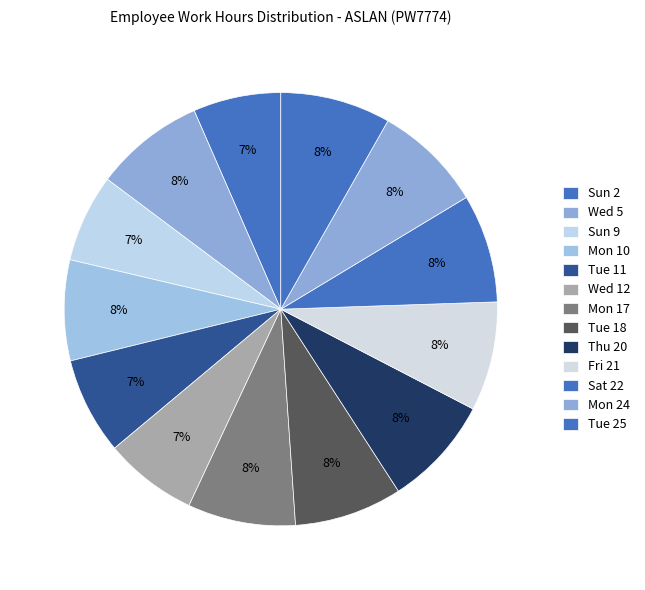

How many segments does this pie chart have?

13